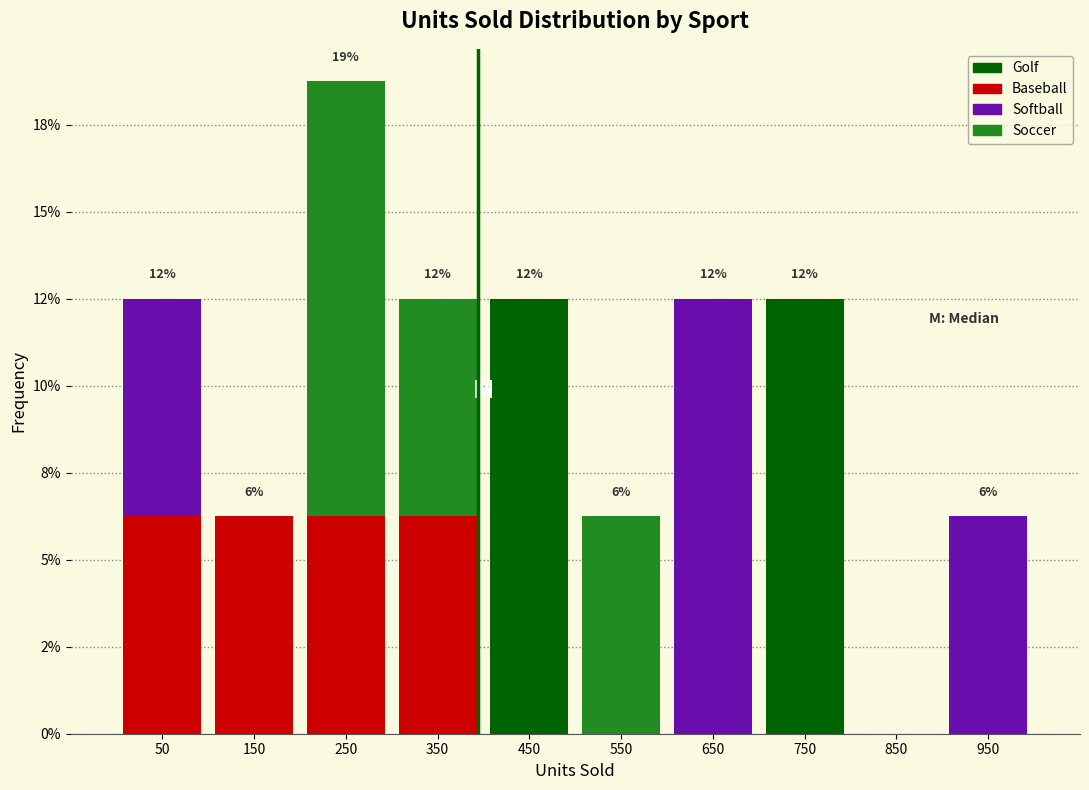

What are all the series names shown in the legend?

Golf, Baseball, Softball, Soccer